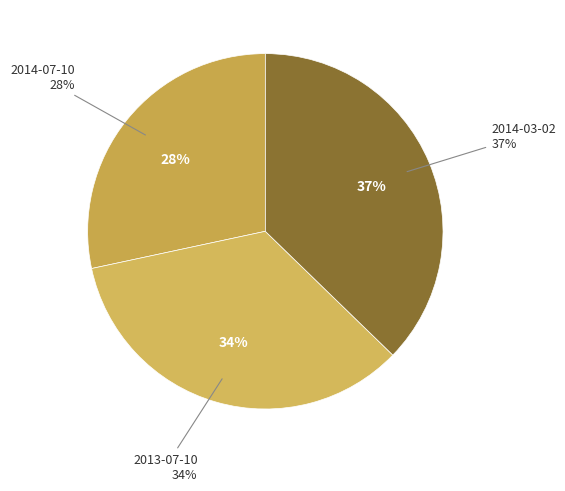

Is there any slice that represents more than half of the pie?

No